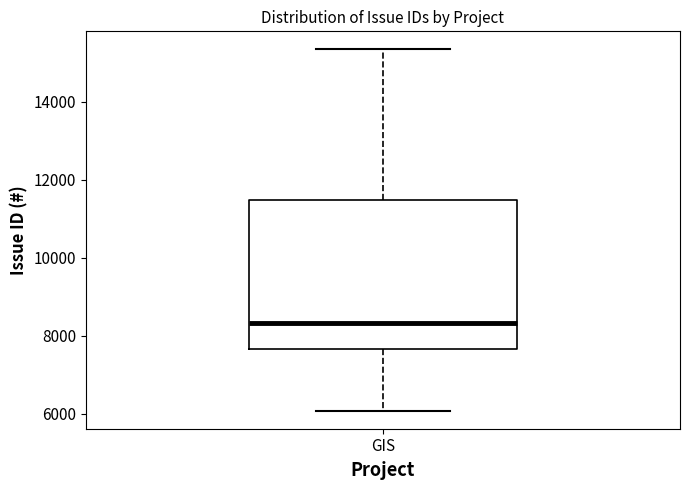

Transcribe this box plot: give where the median line is, the range the box spans, and where the two whiskers end, as read against the y-axis. The values are not printed on the chart, so give them approximately, as read against the axis.

median 8400, box 7600 to 11400, whiskers 6000 to 15400